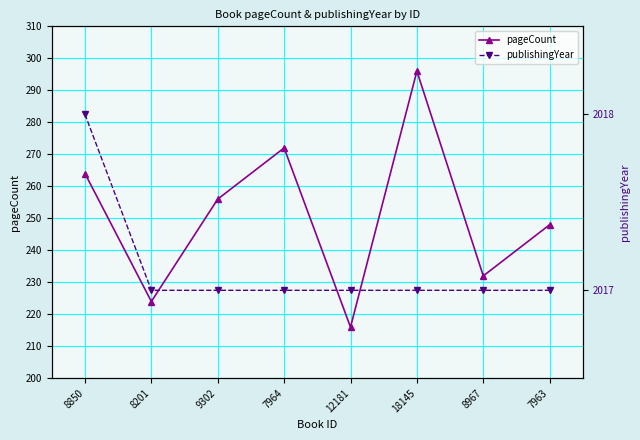

At which category is the sum across all series the highest?

18145